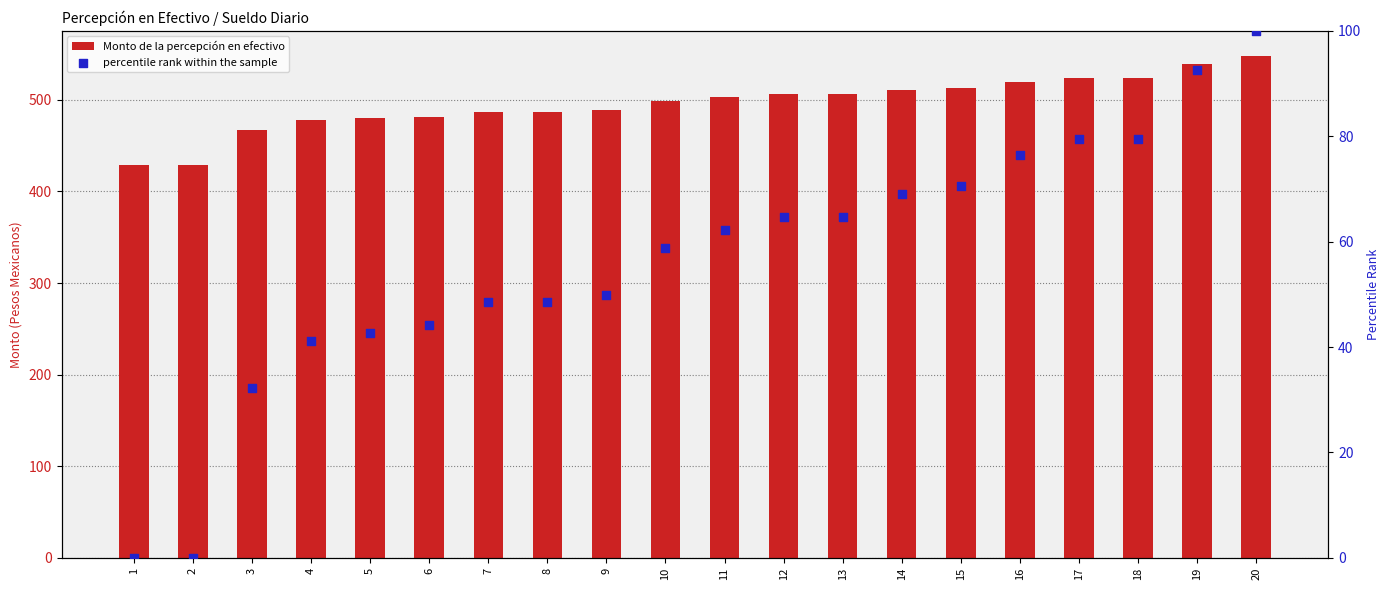

At which category is the sum across all series the highest?

20